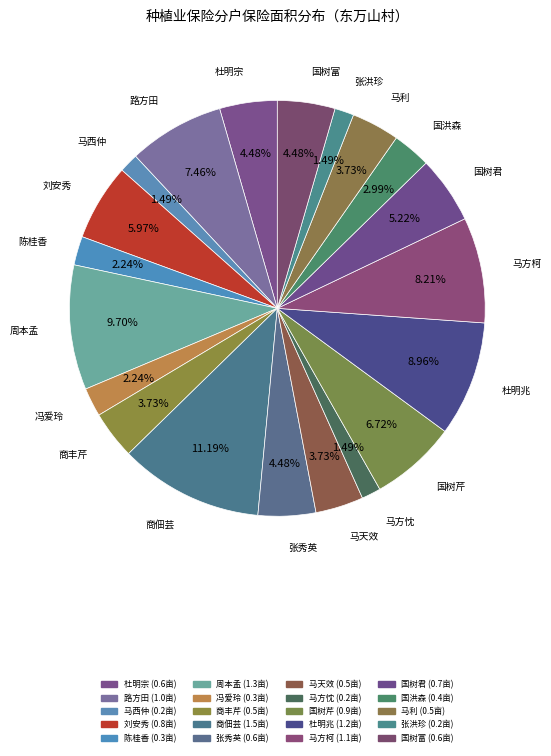

What is the largest slice in the pie chart?

商佃芸